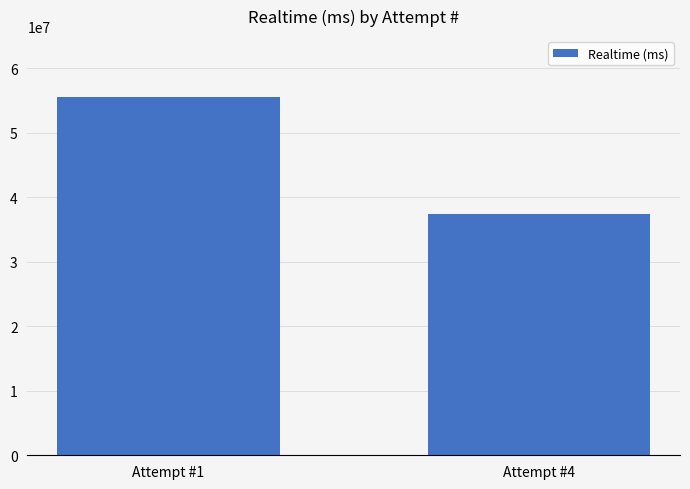

Which has a higher value, Attempt #1 or Attempt #4?

Attempt #1